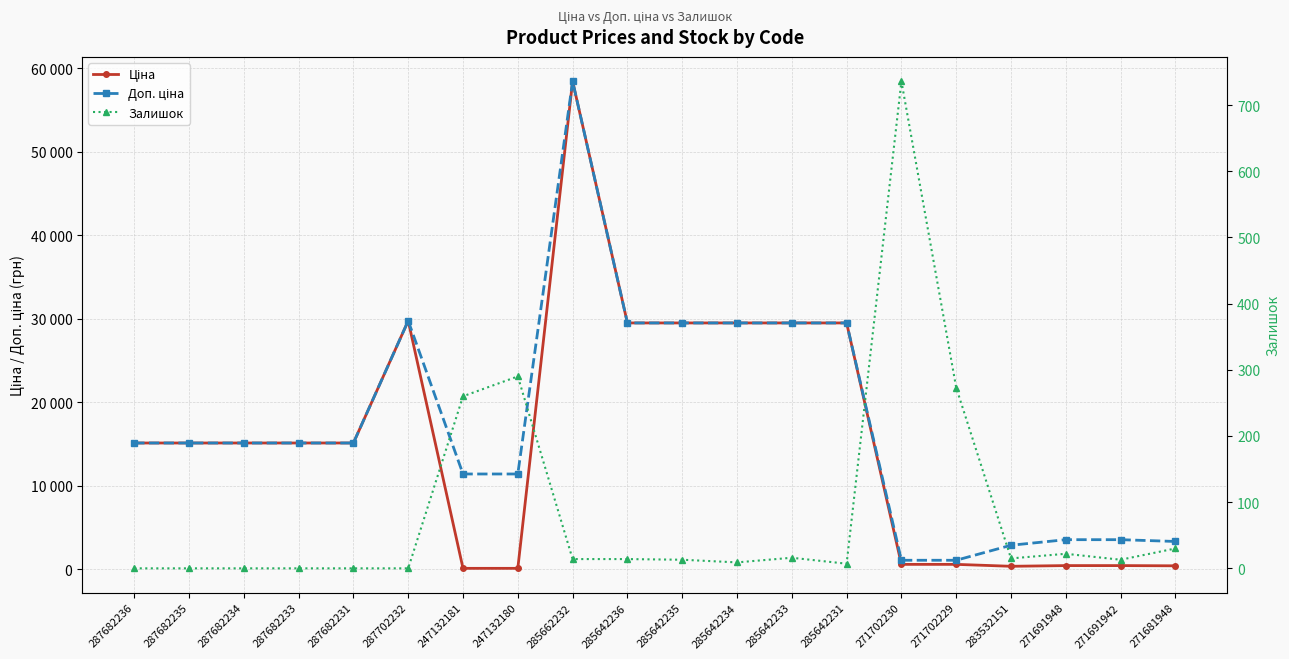

Is it true that Залишок equals 9.8 at 285642231?

False